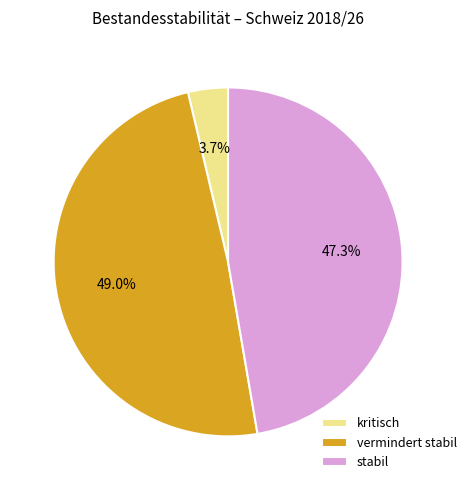

What percentage is the vermindert stabil slice, to the nearest percent?

49%